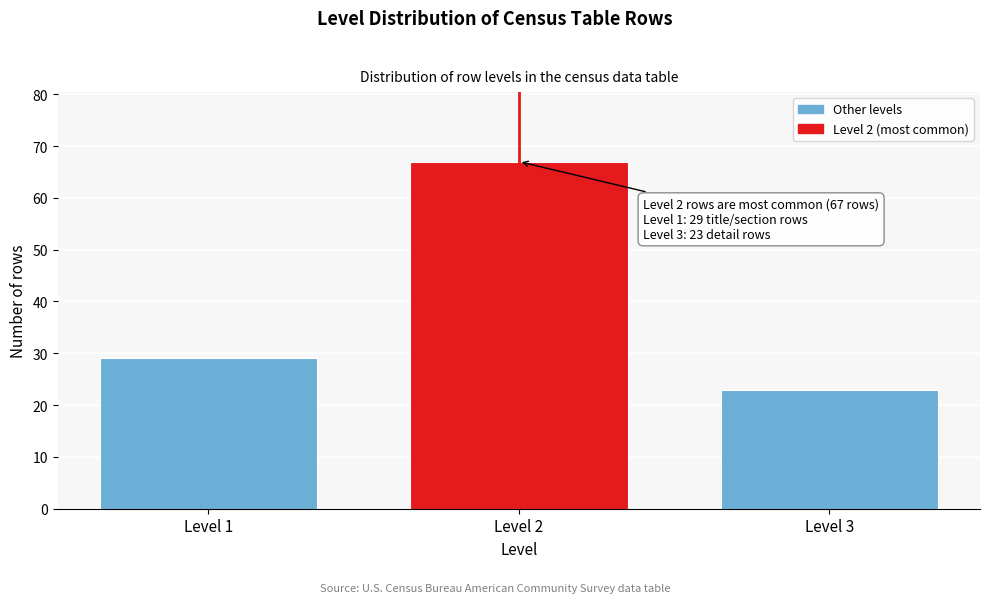

Reading right to left, what are all the values shown in this chart?

Level 3=23	Level 2=67	Level 1=29